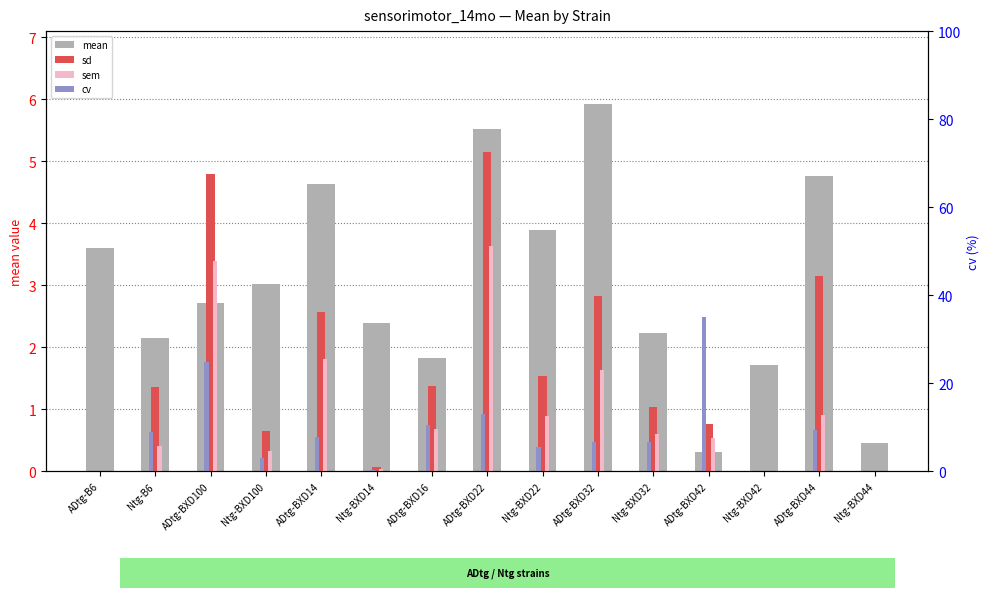

What is the label of the 9th bar from the left?

Ntg-BXD22